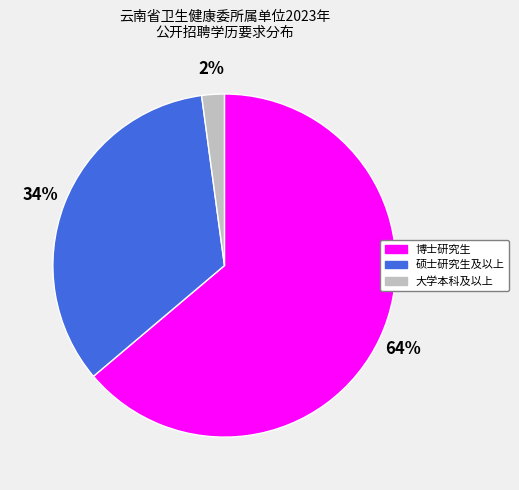

Approximately how many times larger is the value at 大学本科及以上 compared to 硕士研究生及以上?

0.1